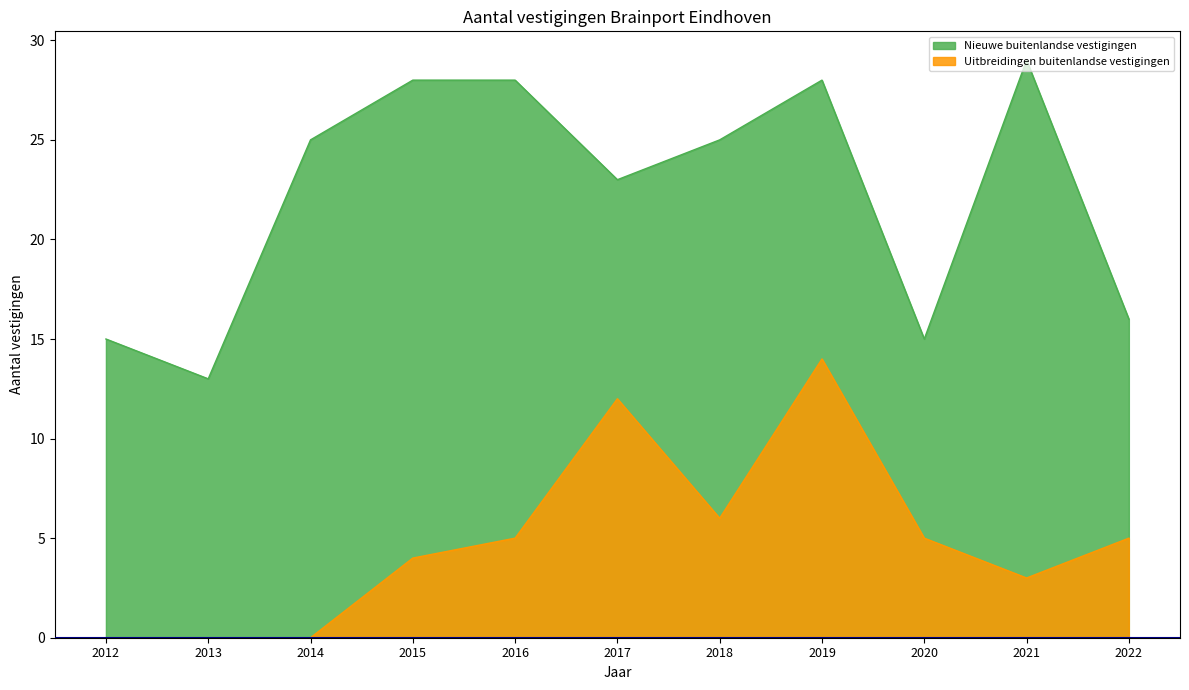

How many lines are shown in the chart?

2